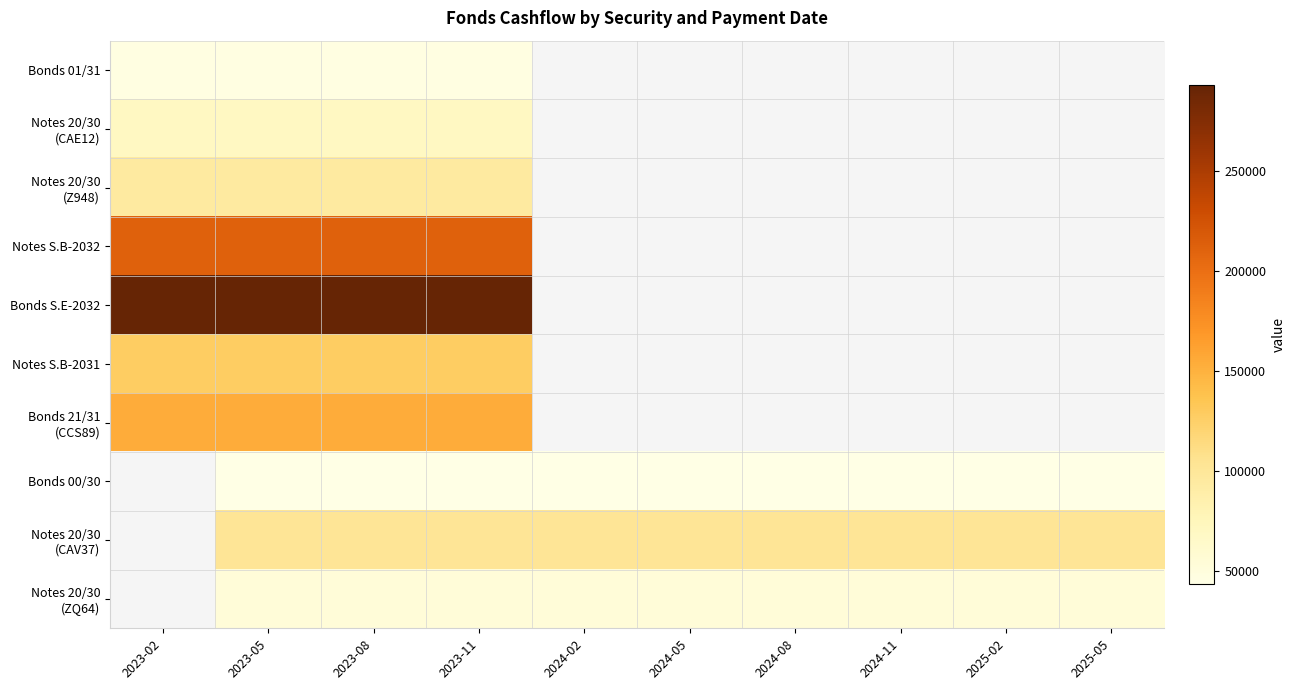

Between 2025-05 and 2025-02, which is larger?

2025-02